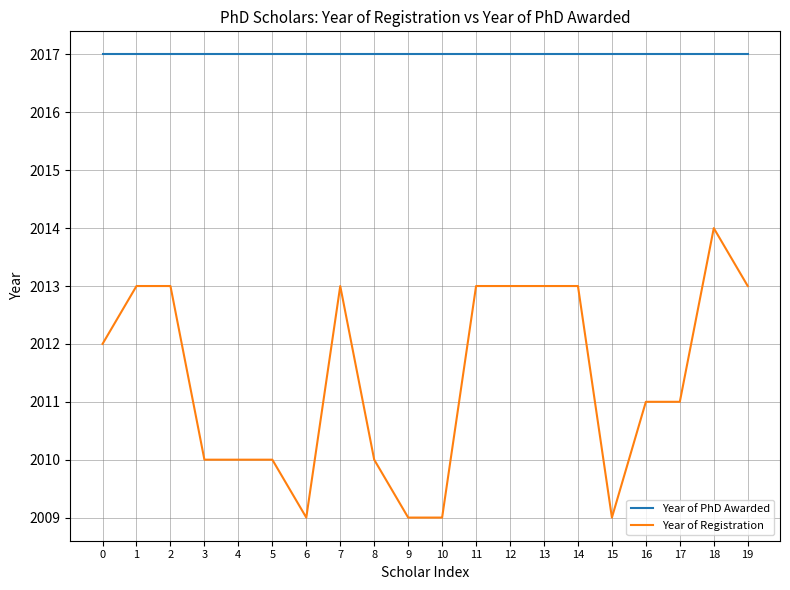

True or false: Year of PhD Awarded and Year of Registration cross at least once.

False